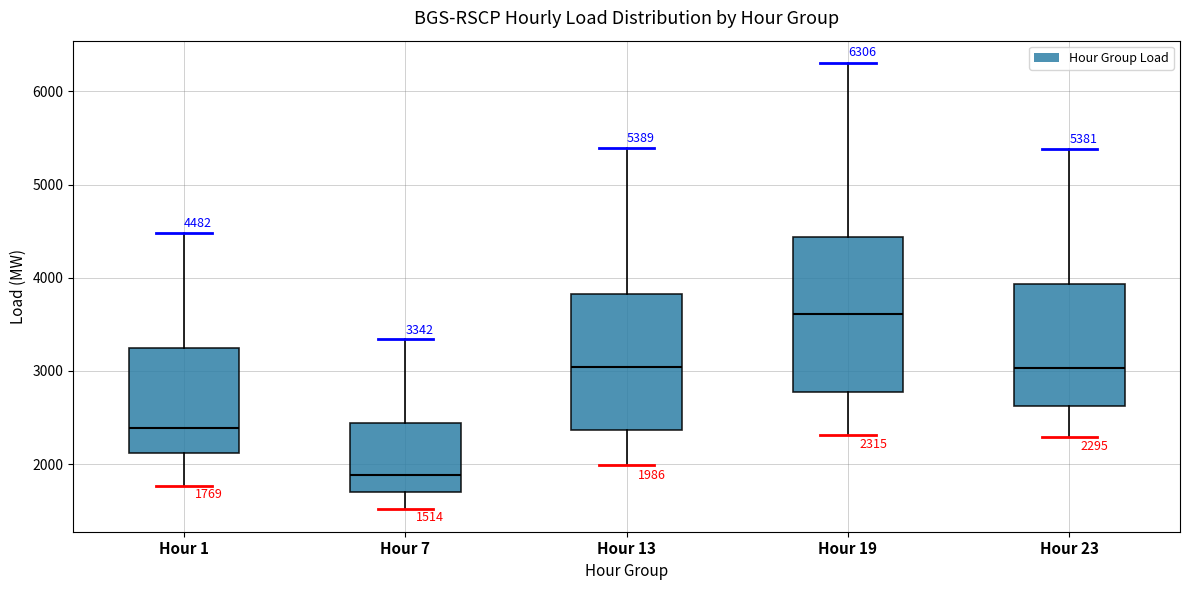

Comparing the boxes themselves (not the whiskers), which one is the tallest?

Hour 19